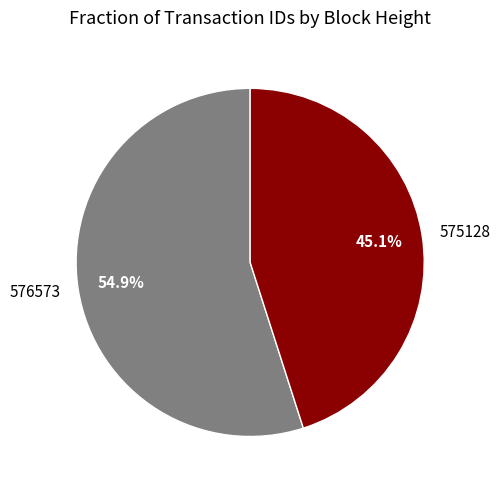

Approximately how many times larger is the value at 576573 compared to 575128?

1.2